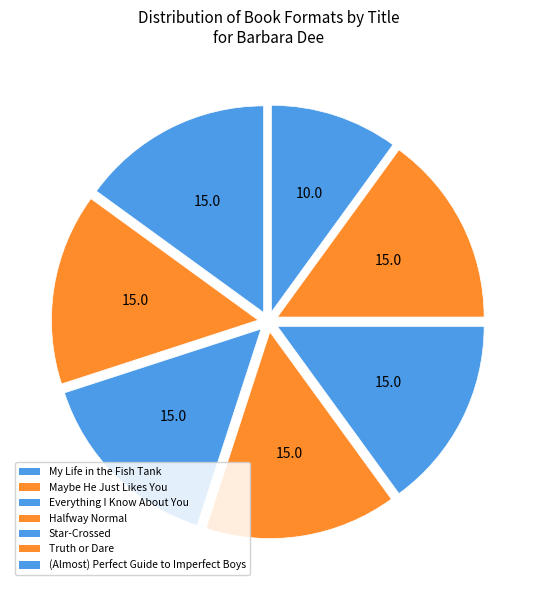

What percentage do Everything I Know About You and Star-Crossed together represent?

30.0%